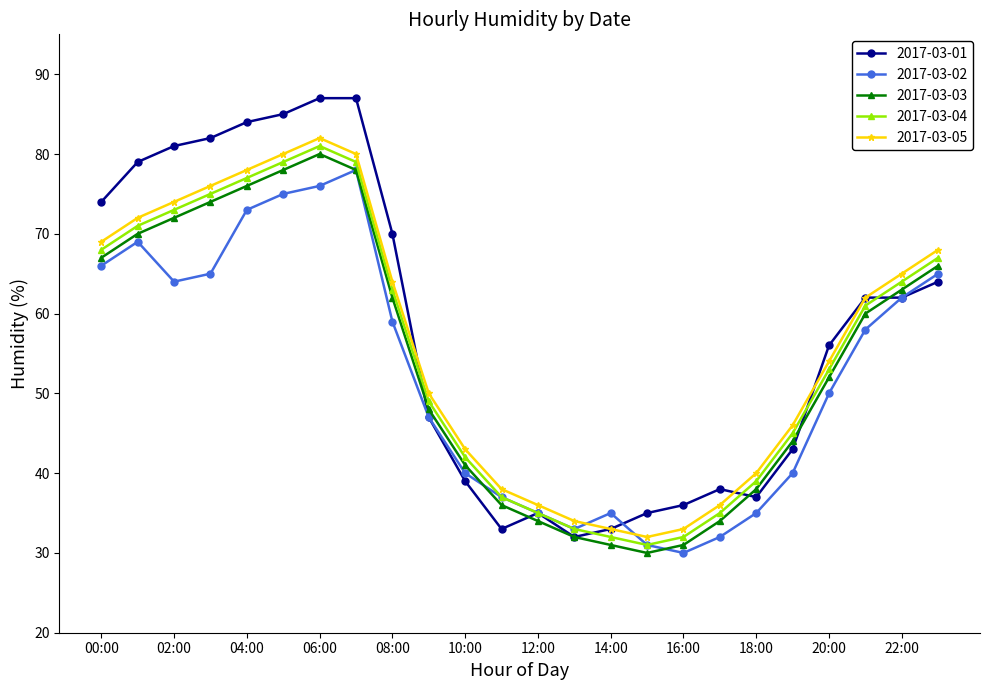

What is the value of the 2017-03-01 point at the 9th from the left?

70